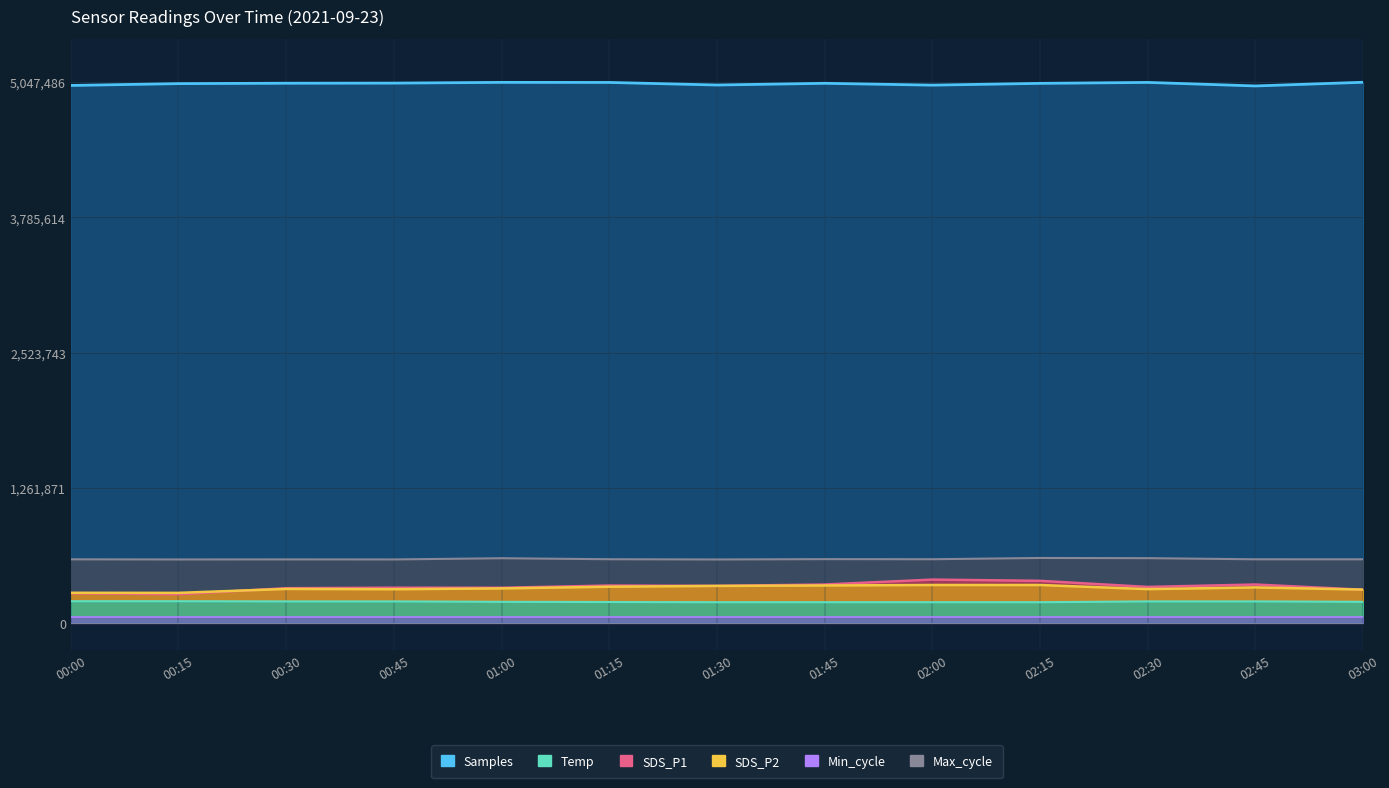

Is it true that Temp equals 200030.0 at 00:30?

True